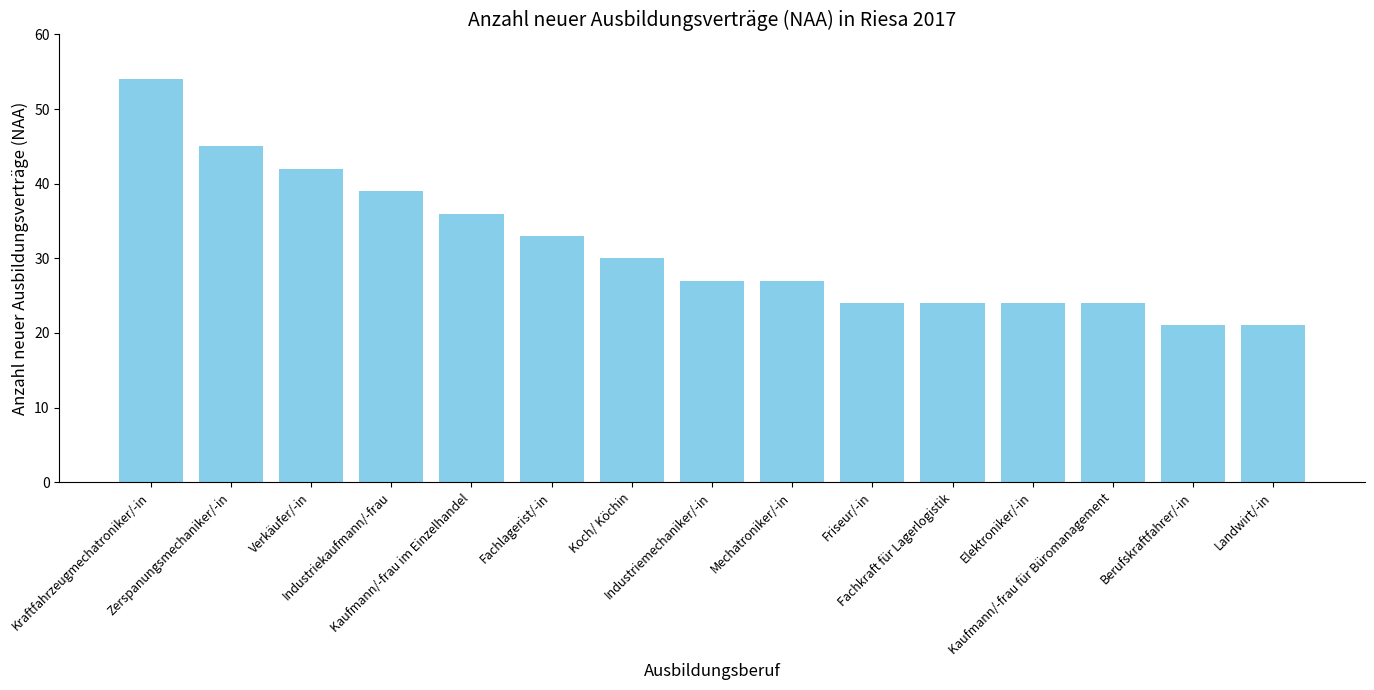

What is the difference between the maximum and minimum values?

33